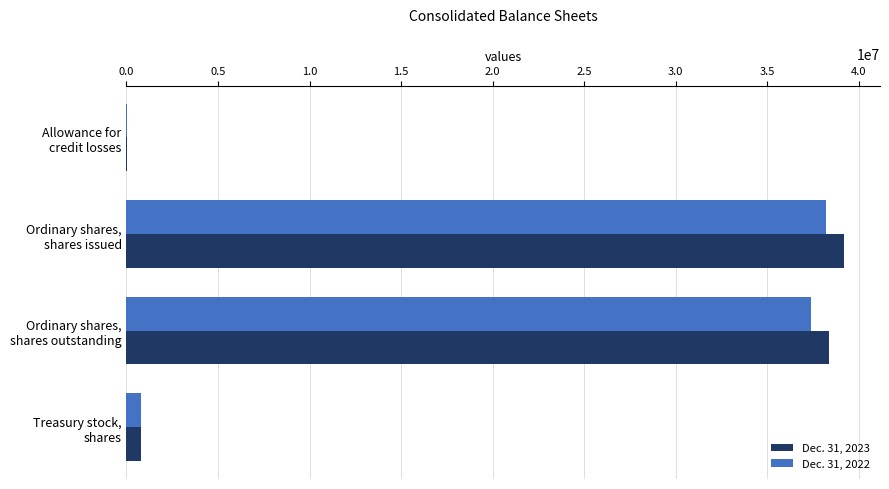

How many series are shown in this chart?

2